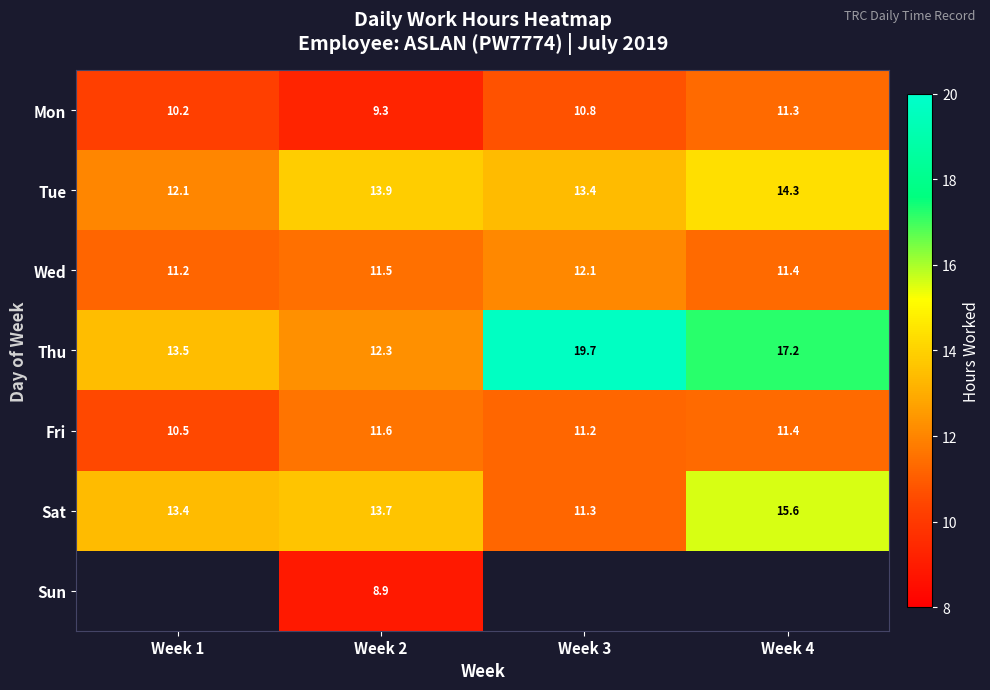

The value of Wed at Week 2 is 11.5. True or false?

True